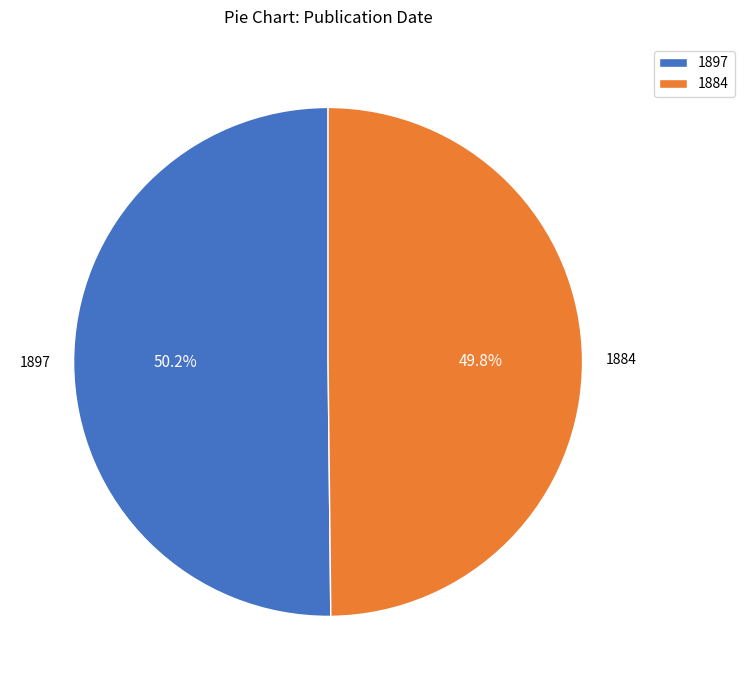

Approximately how many times larger is the value at 1884 compared to 1897?

1.0